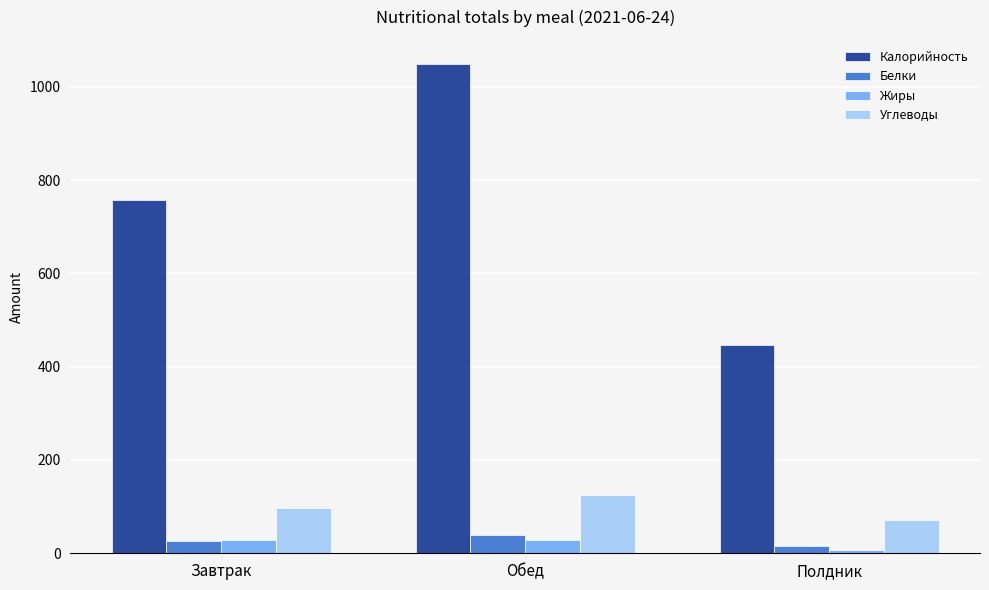

What are all the series names shown in the legend?

Калорийность, Белки, Жиры, Углеводы